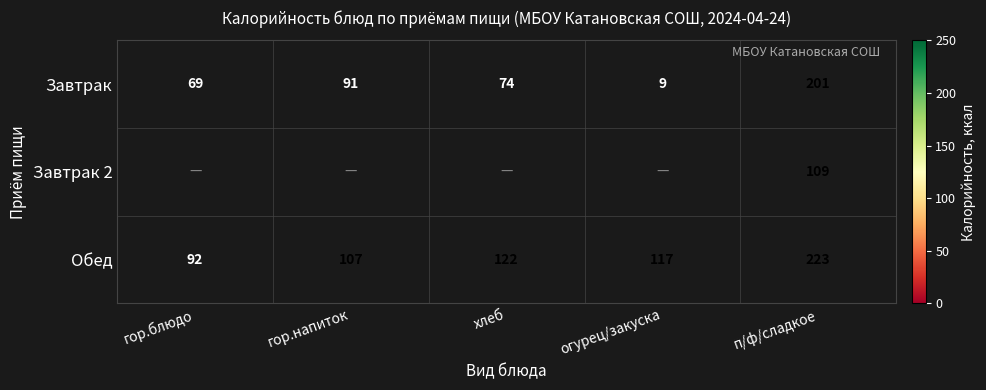

Where is Завтрак nearest to the value 105?

гор.напиток